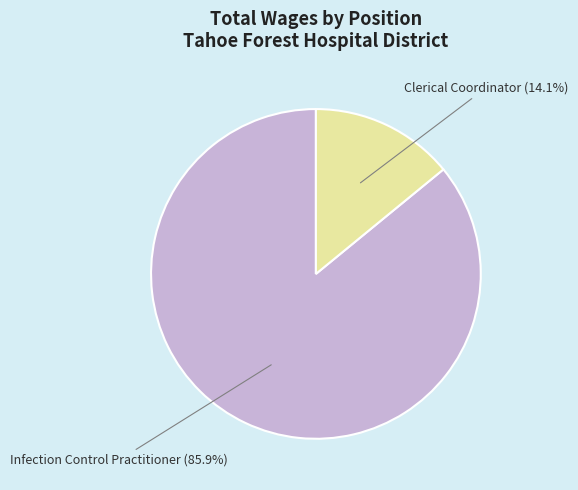

Count the number of slices in the pie.

2